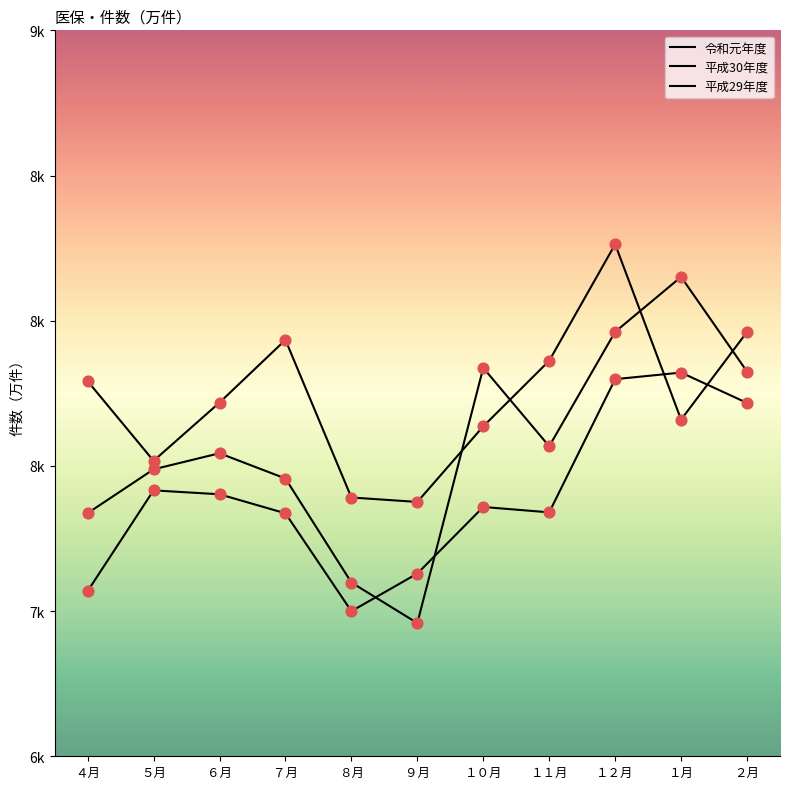

What is the total value across all series at １２月?

24023.6